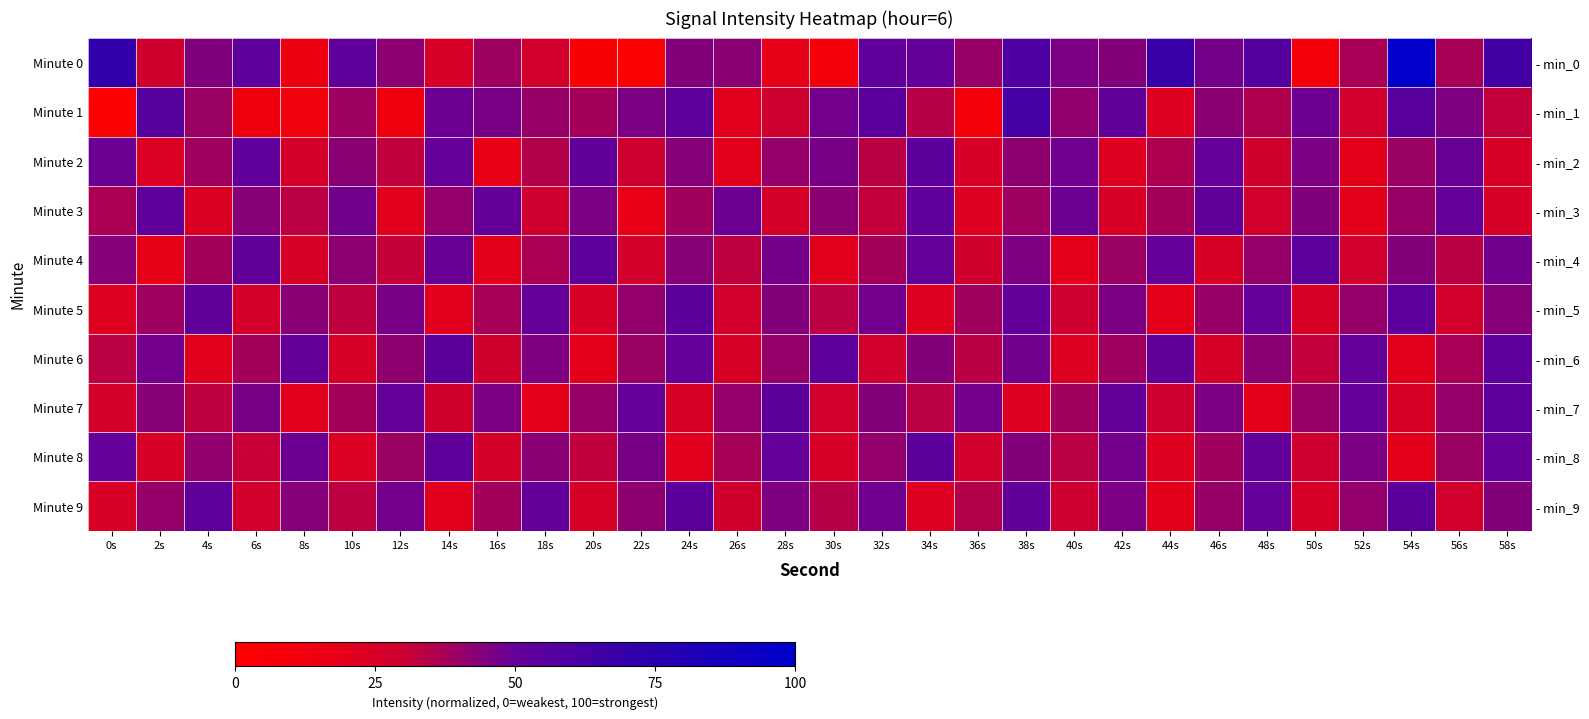

What is the smallest value displayed?

1.6